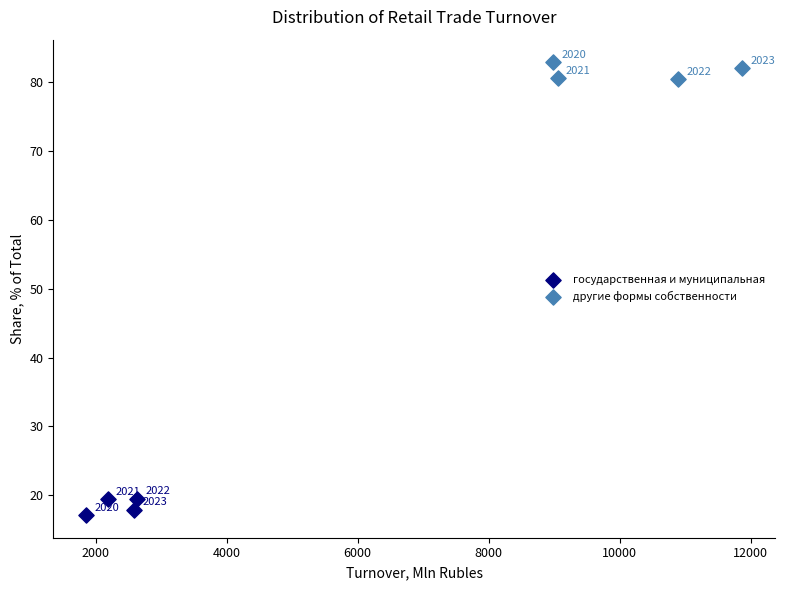

Which series reaches the minimum Y coordinate?

государственная и муниципальная